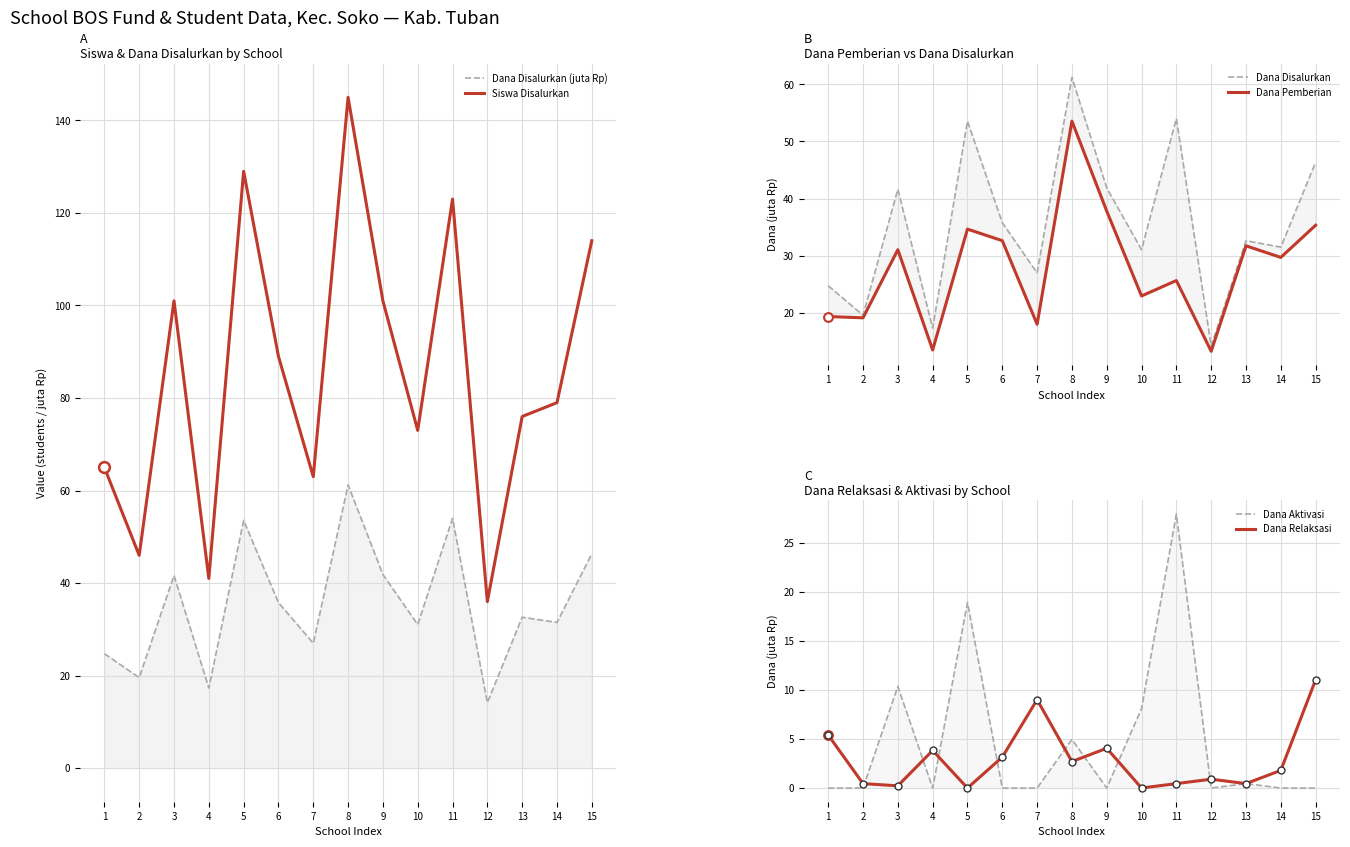

At how many categories does at least one series exceed 70?

10